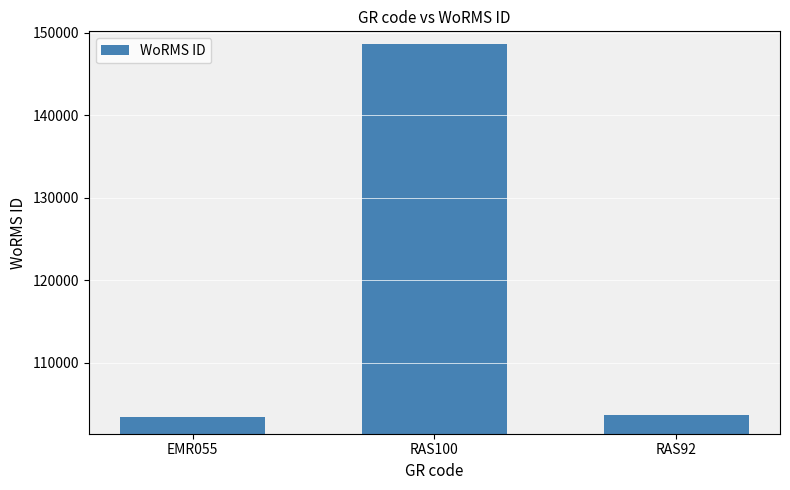

True or false: the data shows 29446 at RAS92.

False